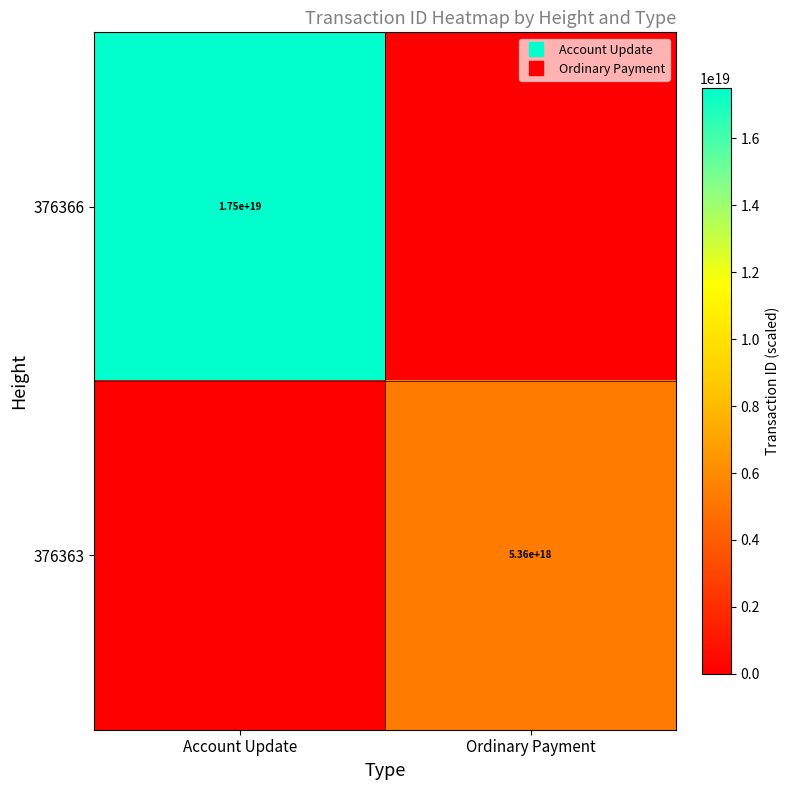

Is the value of 376363 at Account Update greater than the value of 376366 at Account Update?

No